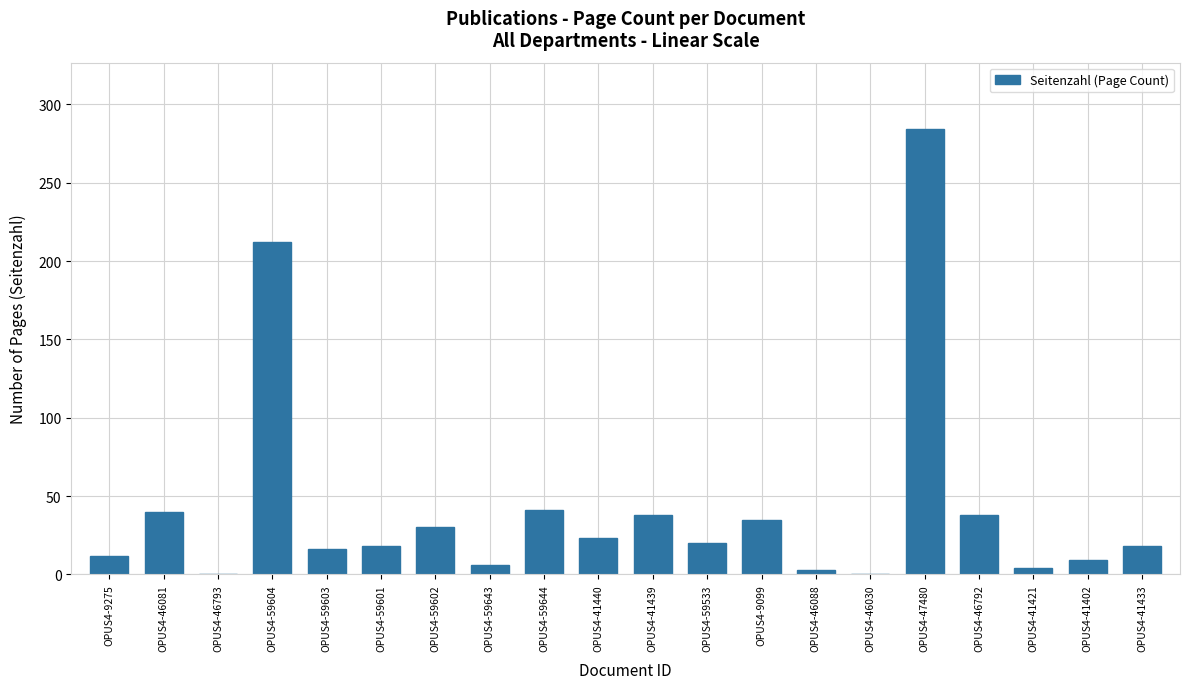

Where is the data nearest to the value 142?

OPUS4-59604